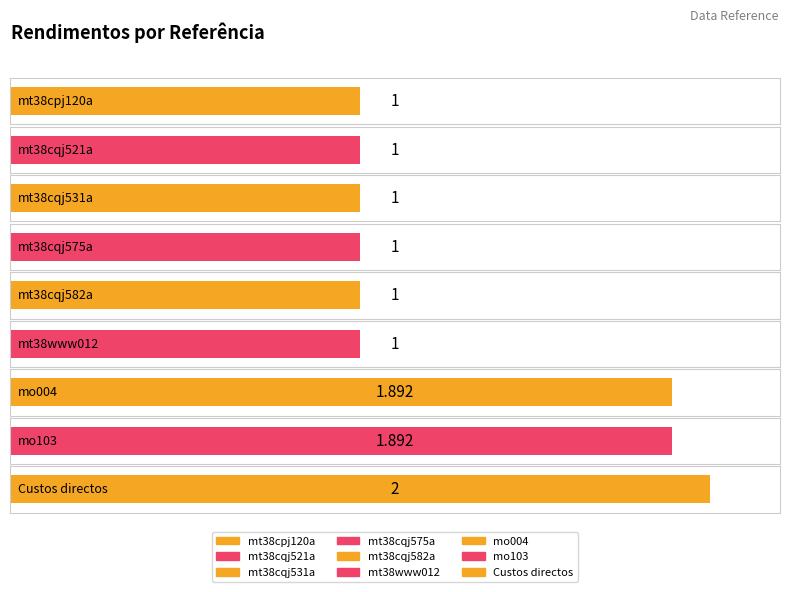

Does the chart contain any negative values?

No